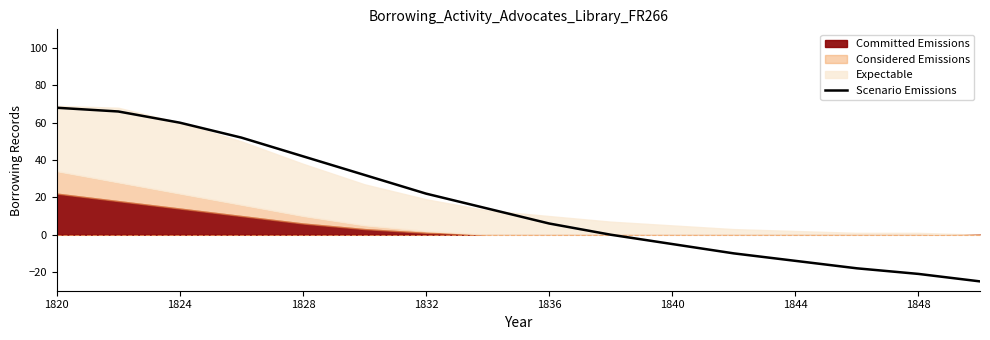

Reading left to right, what are all the values shown in this chart?

68	66	60	52	42	32	22	14	6	0	-5	-10	-14	-18	-21	-25